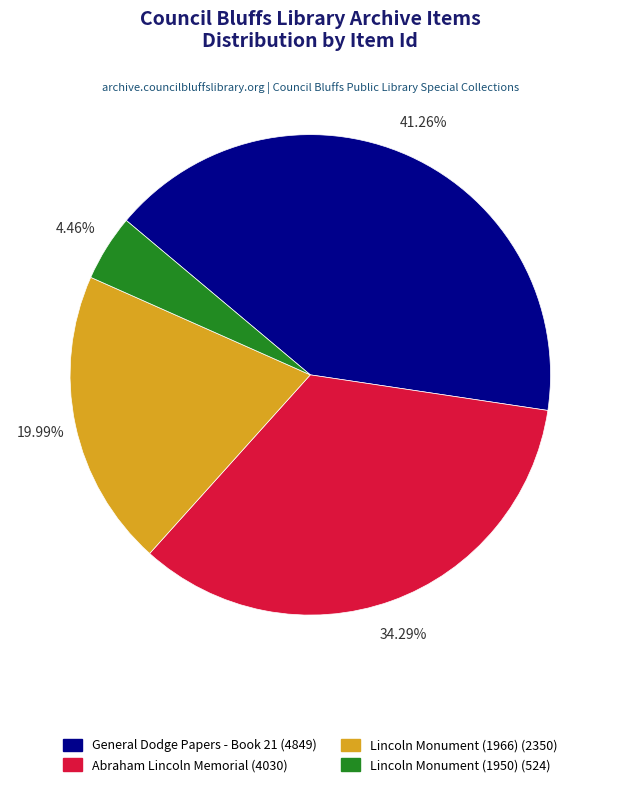

Is Abraham Lincoln Memorial the majority of the pie?

No